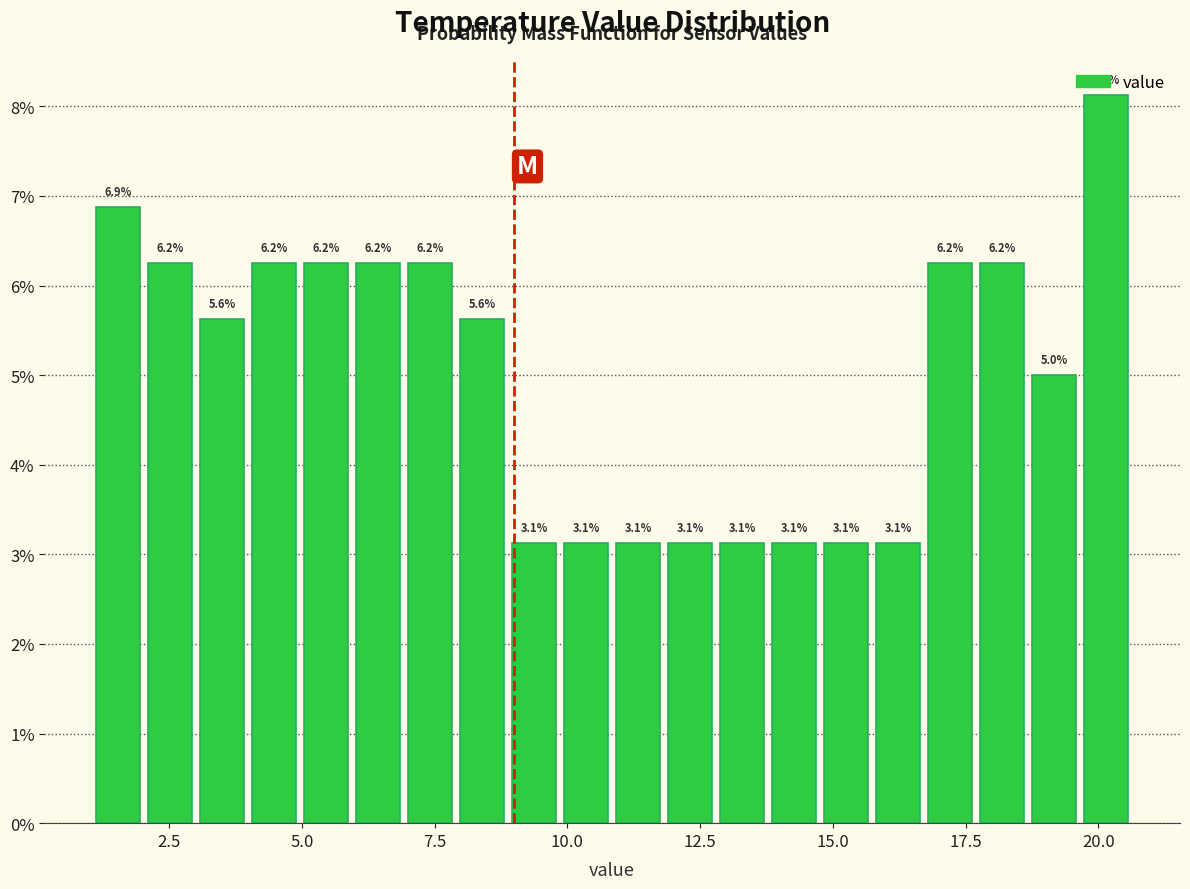

Read against the x-axis, roughly where is the centre of the tallest bar?

20.0